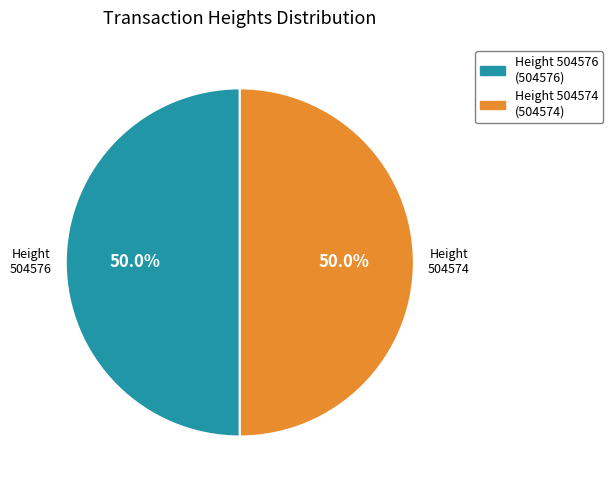

Approximately how many times larger is the value at Height 504574 compared to Height 504576?

1.0